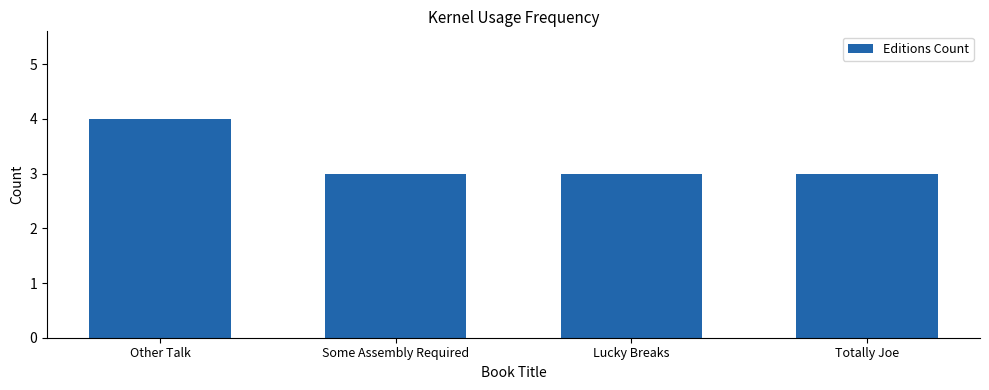

What is the average value?

3